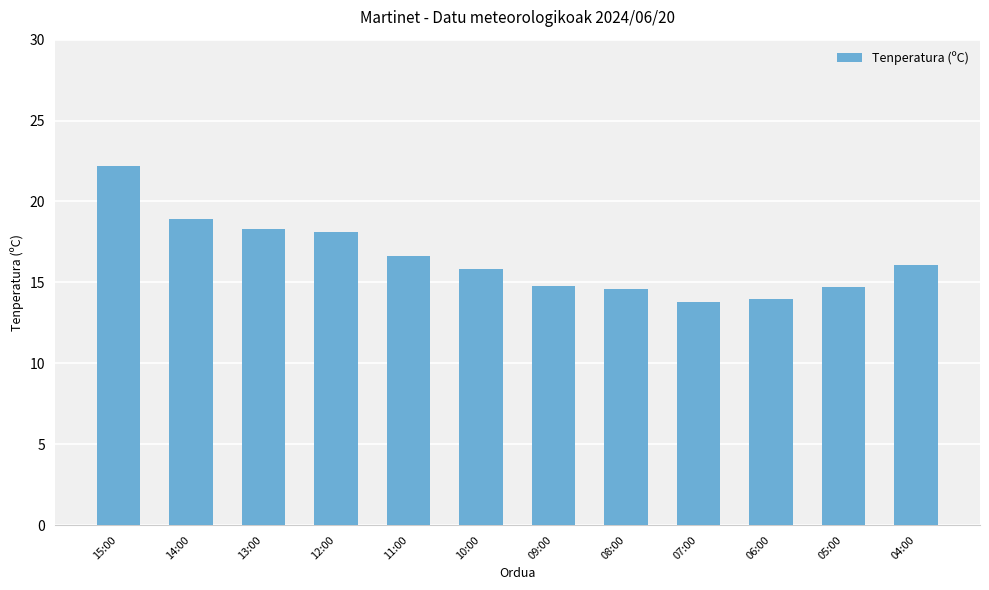

Does the chart contain any negative values?

No